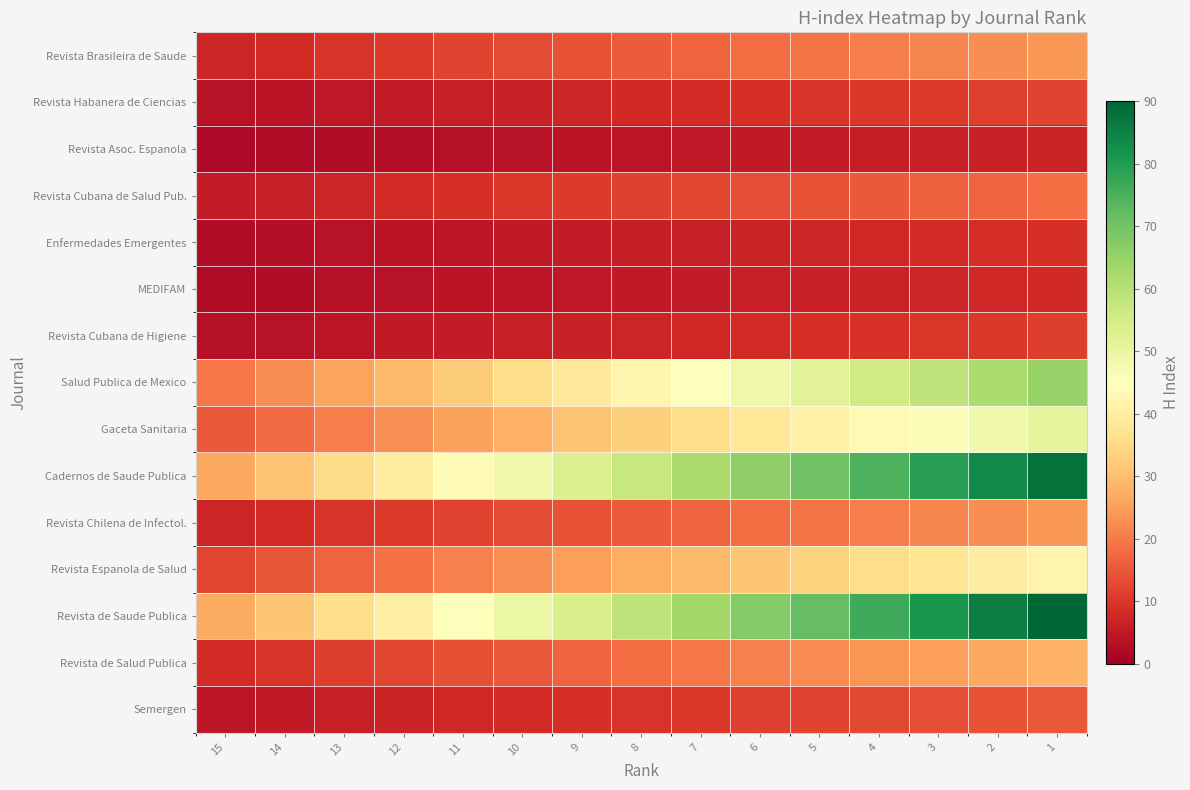

Reading left to right, transcribe all the data shown in this chart.

Revista Brasileira de Saude: 15=7.2	14=8.4	13=9.6	12=10.8	11=12.0	10=13.2	9=14.4	8=15.6	7=16.8	6=18.0	5=19.2	4=20.4	3=21.6	2=22.8	1=24.0
Revista Habanera de Ciencias: 15=3.6	14=4.2	13=4.8	12=5.4	11=6.0	10=6.6	9=7.2	8=7.8	7=8.4	6=9.0	5=9.6	4=10.2	3=10.8	2=11.4	1=12.0
Revista Asoc. Espanola: 15=2.1	14=2.4	13=2.8	12=3.1	11=3.5	10=3.8	9=4.2	8=4.5	7=4.9	6=5.2	5=5.6	4=5.9	3=6.3	2=6.6	1=7.0
Revista Cubana de Salud Pub.: 15=5.4	14=6.3	13=7.2	12=8.1	11=9.0	10=9.9	9=10.8	8=11.7	7=12.6	6=13.5	5=14.4	4=15.3	3=16.2	2=17.1	1=18.0
Enfermedades Emergentes: 15=2.7	14=3.1	13=3.6	12=4.0	11=4.5	10=4.9	9=5.4	8=5.8	7=6.3	6=6.8	5=7.2	4=7.6	3=8.1	2=8.5	1=9.0
MEDIFAM: 15=2.4	14=2.8	13=3.2	12=3.6	11=4.0	10=4.4	9=4.8	8=5.2	7=5.6	6=6.0	5=6.4	4=6.8	3=7.2	2=7.6	1=8.0
Revista Cubana de Higiene: 15=3.3	14=3.8	13=4.4	12=4.9	11=5.5	10=6.0	9=6.6	8=7.1	7=7.7	6=8.2	5=8.8	4=9.3	3=9.9	2=10.4	1=11.0
Salud Publica de Mexico: 15=19.5	14=22.8	13=26.0	12=29.2	11=32.5	10=35.7	9=39.0	8=42.2	7=45.5	6=48.8	5=52.0	4=55.2	3=58.5	2=61.8	1=65.0
Gaceta Sanitaria: 15=15.3	14=17.8	13=20.4	12=22.9	11=25.5	10=28.0	9=30.6	8=33.1	7=35.7	6=38.2	5=40.8	4=43.3	3=45.9	2=48.4	1=51.0
Cadernos de Saude Publica: 15=26.4	14=30.8	13=35.2	12=39.6	11=44.0	10=48.4	9=52.8	8=57.2	7=61.6	6=66.0	5=70.4	4=74.8	3=79.2	2=83.6	1=88.0
Revista Chilena de Infectol.: 15=7.2	14=8.4	13=9.6	12=10.8	11=12.0	10=13.2	9=14.4	8=15.6	7=16.8	6=18.0	5=19.2	4=20.4	3=21.6	2=22.8	1=24.0
Revista Espanola de Salud: 15=12.6	14=14.7	13=16.8	12=18.9	11=21.0	10=23.1	9=25.2	8=27.3	7=29.4	6=31.5	5=33.6	4=35.7	3=37.8	2=39.9	1=42.0
Revista de Saude Publica: 15=27.0	14=31.5	13=36.0	12=40.5	11=45.0	10=49.5	9=54.0	8=58.5	7=63.0	6=67.5	5=72.0	4=76.5	3=81.0	2=85.5	1=90.0
Revista de Salud Publica: 15=8.4	14=9.8	13=11.2	12=12.6	11=14.0	10=15.4	9=16.8	8=18.2	7=19.6	6=21.0	5=22.4	4=23.8	3=25.2	2=26.6	1=28.0
Semergen: 15=4.5	14=5.2	13=6.0	12=6.7	11=7.5	10=8.2	9=9.0	8=9.7	7=10.5	6=11.2	5=12.0	4=12.7	3=13.5	2=14.2	1=15.0